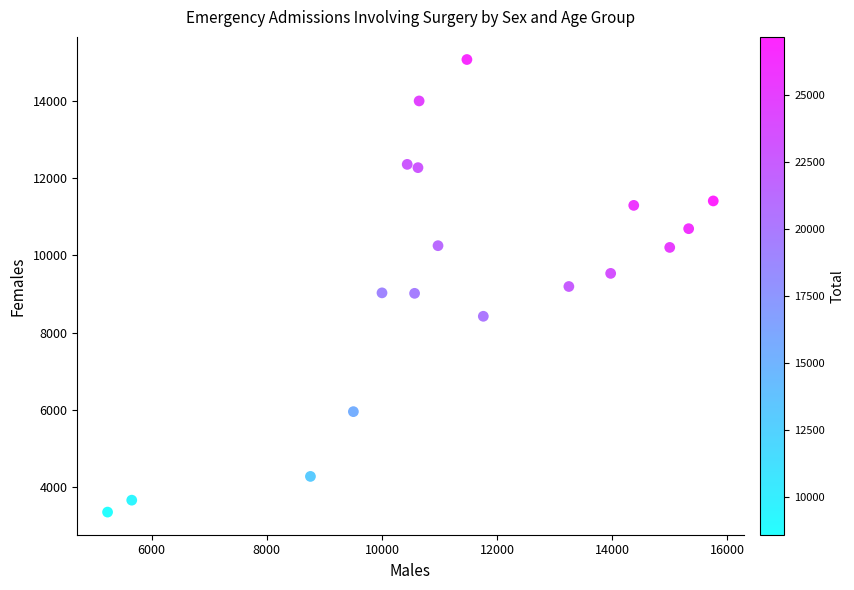

What is the range of X values (max minus min)?

10521